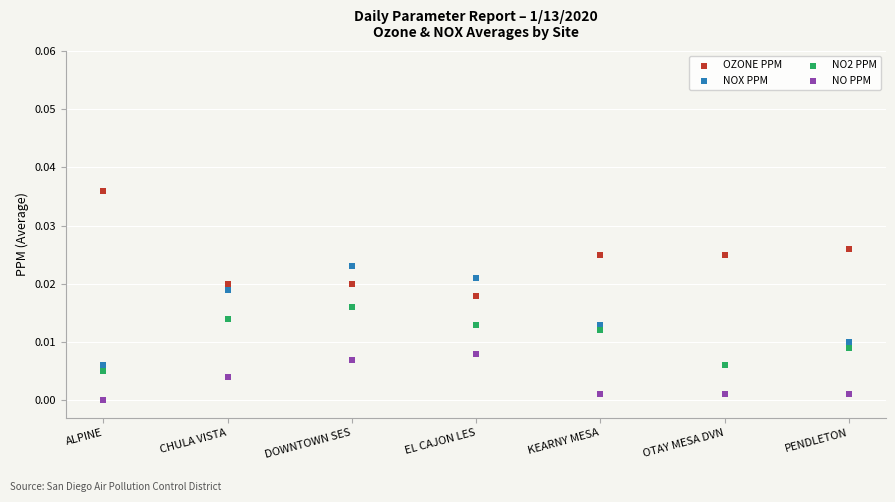

Which series reaches the maximum Y coordinate?

OZONE PPM